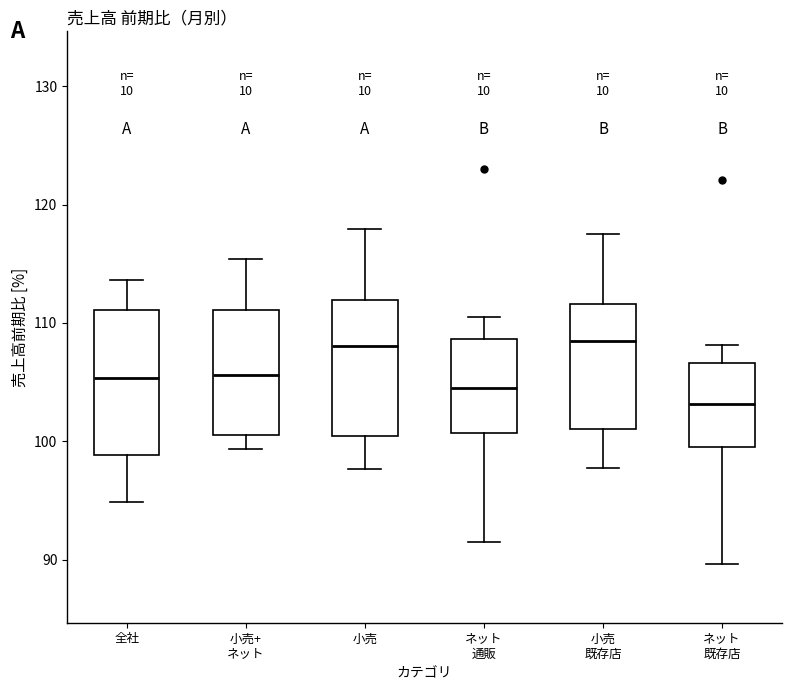

Reading left to right, transcribe this box plot: for each box, give where its median line is, the range the box spans, and where its two whiskers end, as read against the y-axis. The values are not printed on the chart, so give them approximately, as read against the axis.

全社: median 105, box 99 to 111, whiskers 95 to 114
小売+ ネット: median 106, box 101 to 111, whiskers 99 to 115
小売: median 108, box 100 to 112, whiskers 98 to 118
ネット 通販: median 104, box 101 to 109, whiskers 92 to 111
小売 既存店: median 108, box 101 to 112, whiskers 98 to 118
ネット 既存店: median 103, box 99 to 107, whiskers 90 to 108